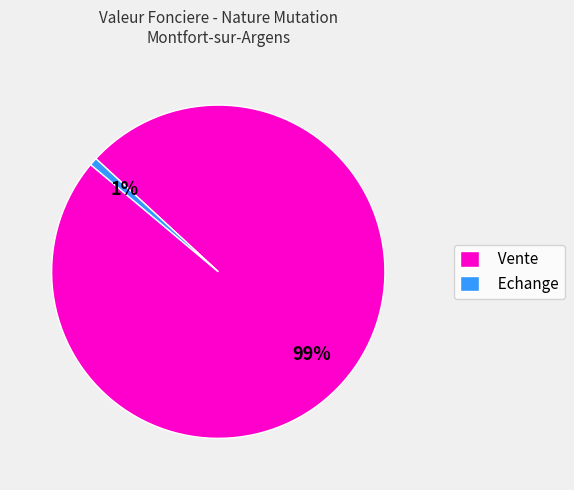

What percentage is the Echange slice, to the nearest percent?

1%